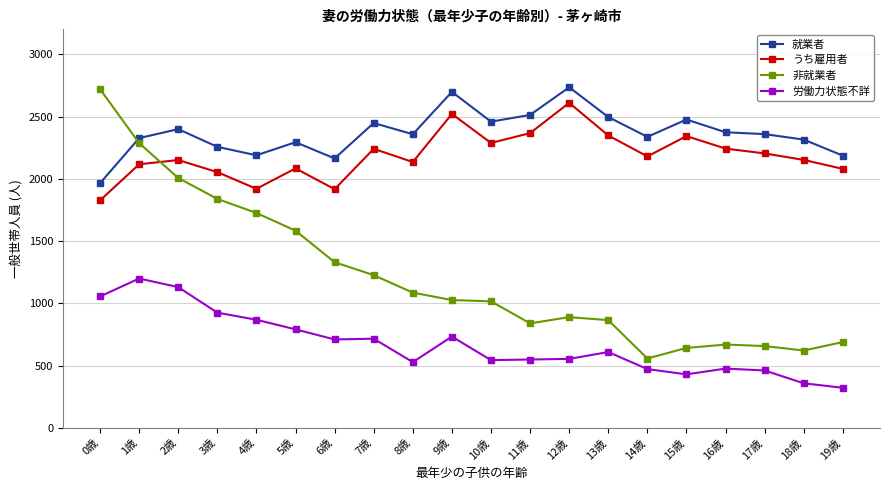

Does the chart have visible grid lines?

Yes